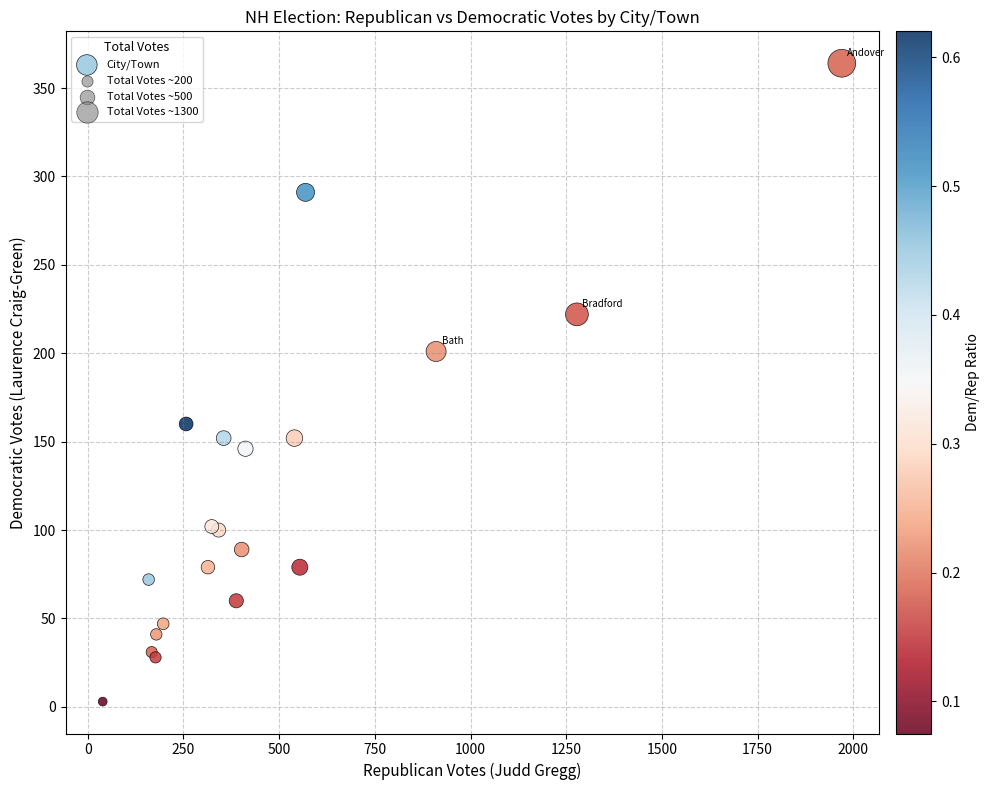

What Y value in the scatter plot is closest to 183?

201